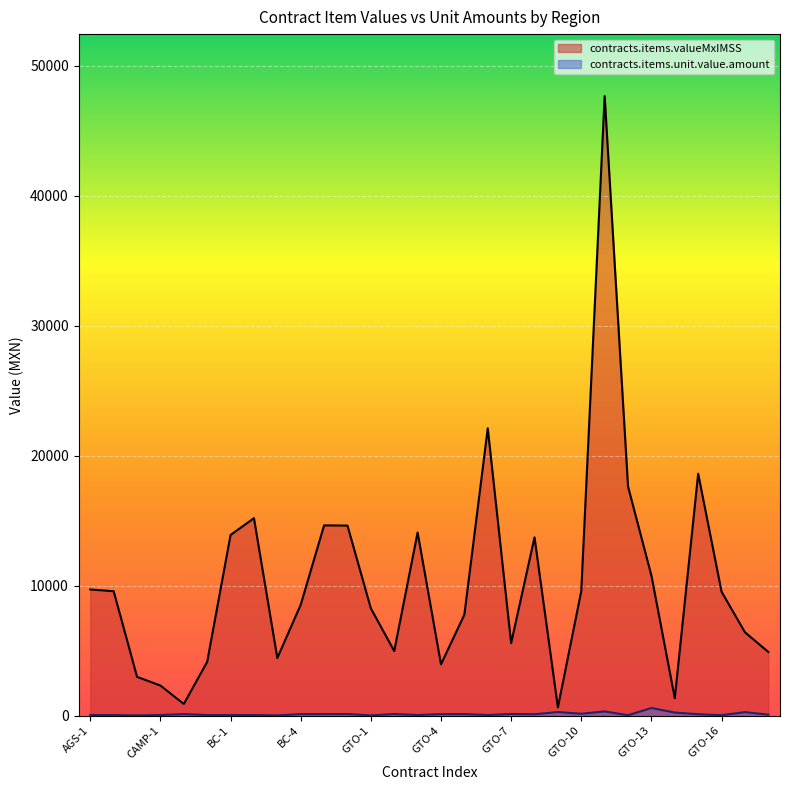

What is the approximate value of contracts.items.unit.value.amount at GTO-14?

230.0